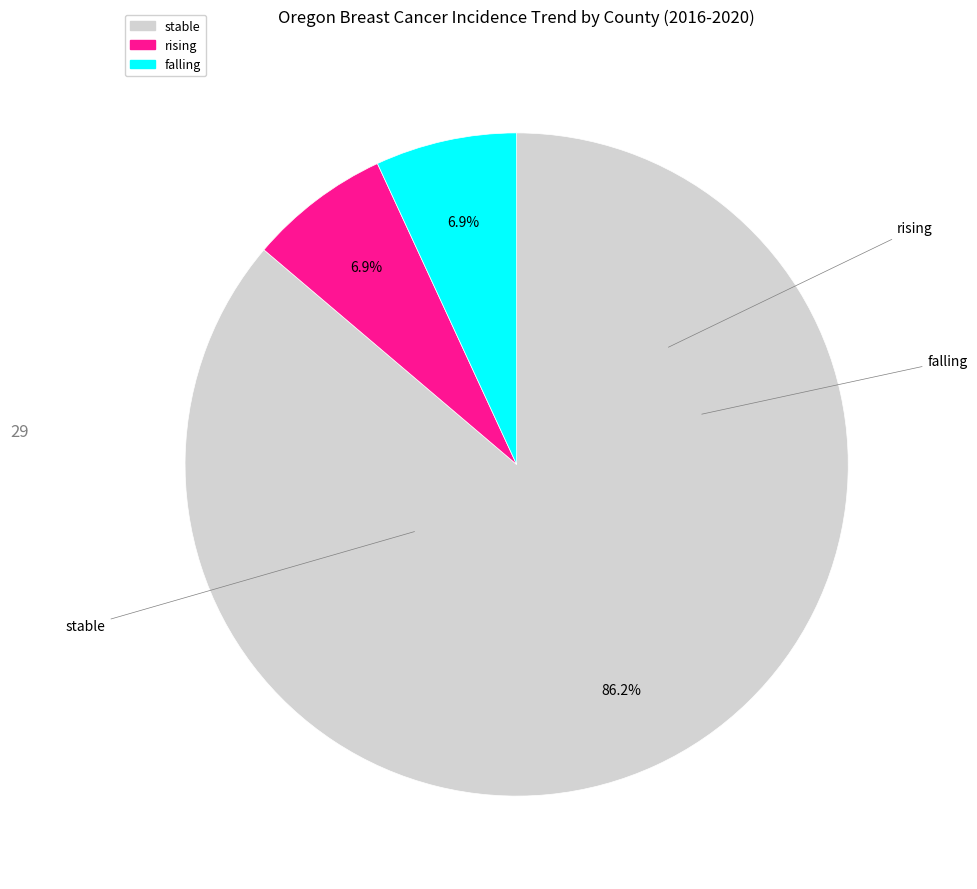

The stable slice represents 94% of the pie. True or false?

False